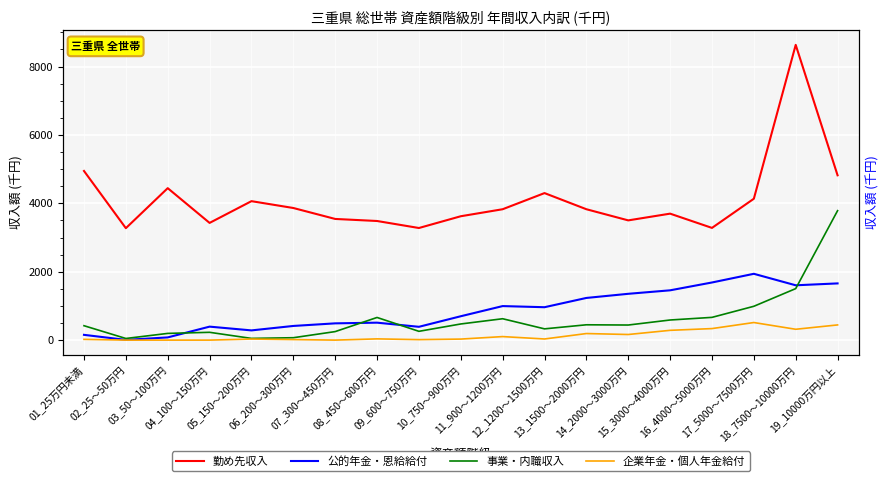

Between 12_1200～1500万円 and 15_3000～4000万円, which is larger?

12_1200～1500万円